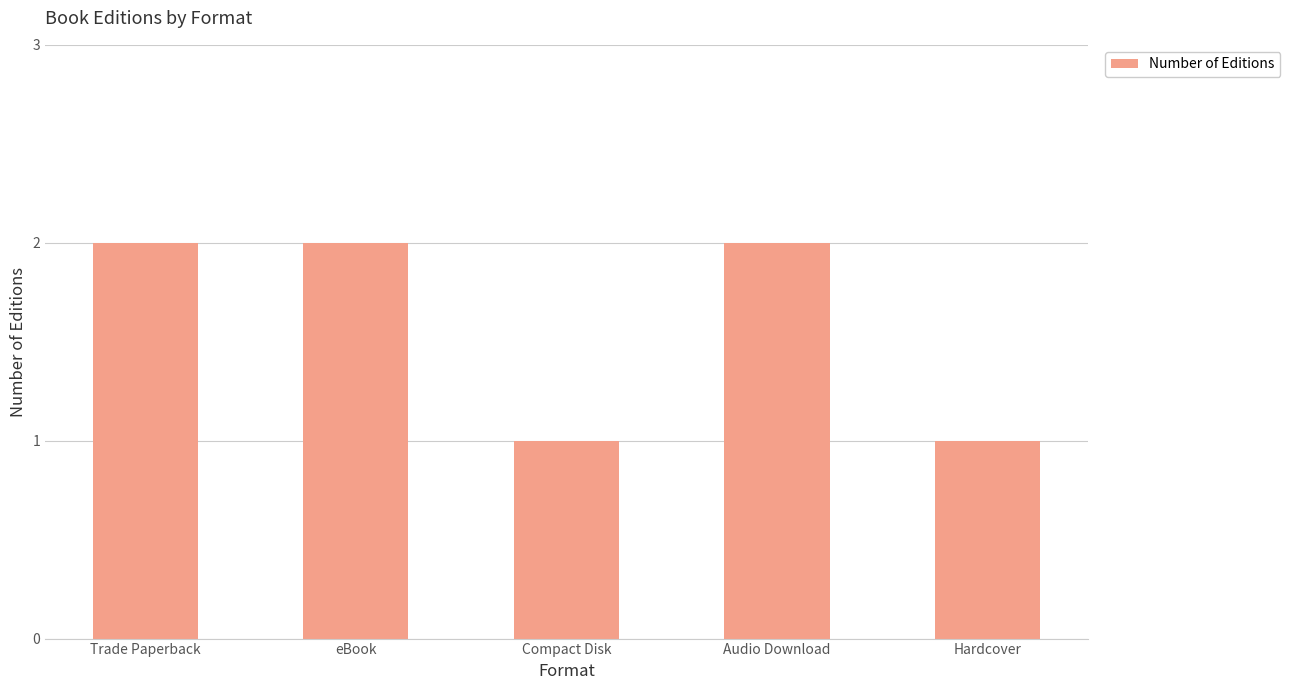

Reading right to left, what are all the values shown in this chart?

Hardcover=1	Audio Download=2	Compact Disk=1	eBook=2	Trade Paperback=2